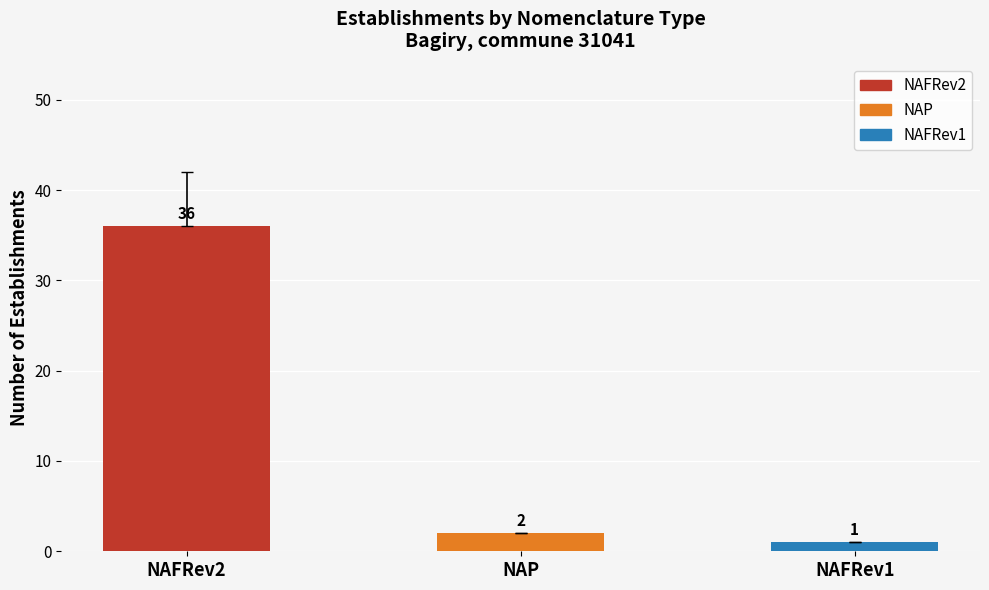

Reading right to left, list all the values displayed in this chart.

NAFRev1=1	NAP=2	NAFRev2=36